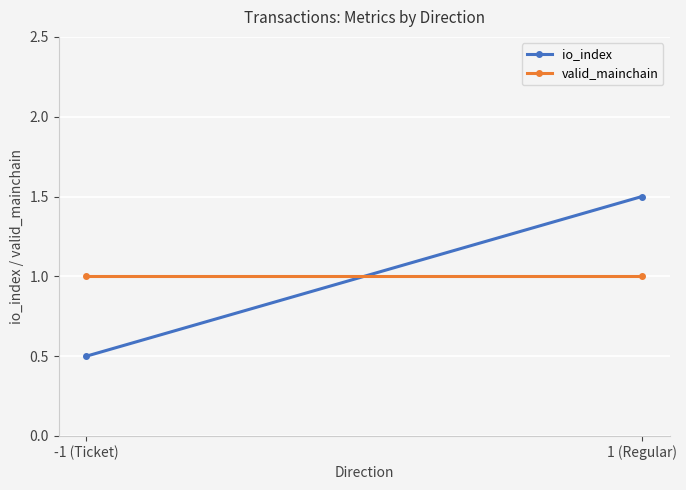

What is the greatest value displayed?

1.5